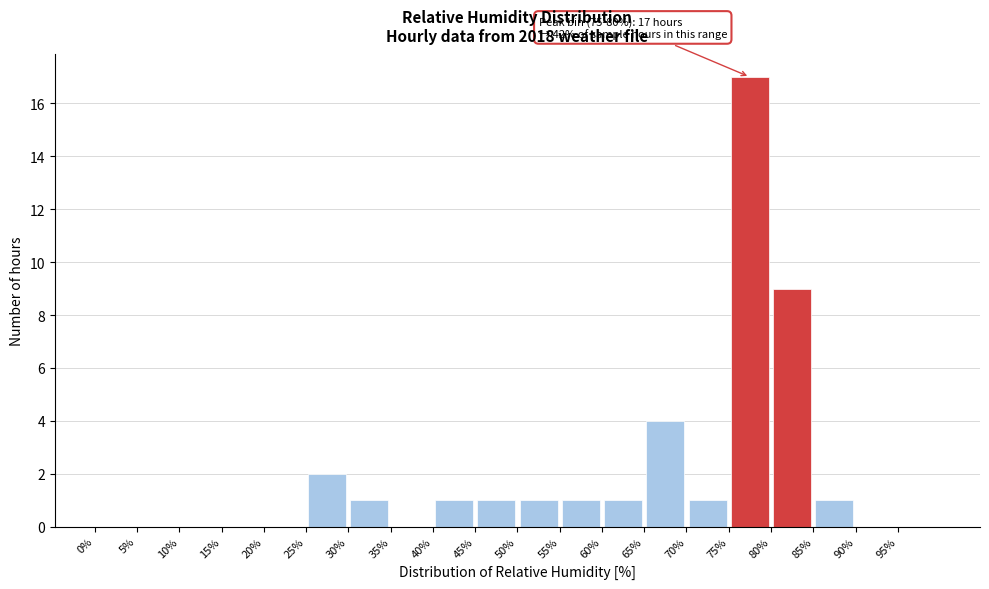

Over which range of the x-axis is the bar tallest?

75 to 80